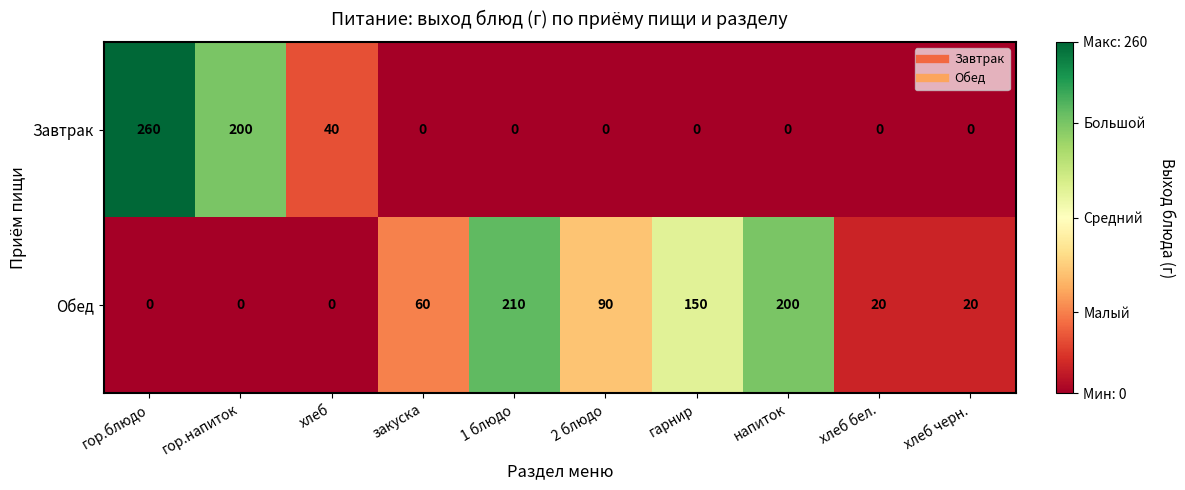

What is the greatest value displayed?

260